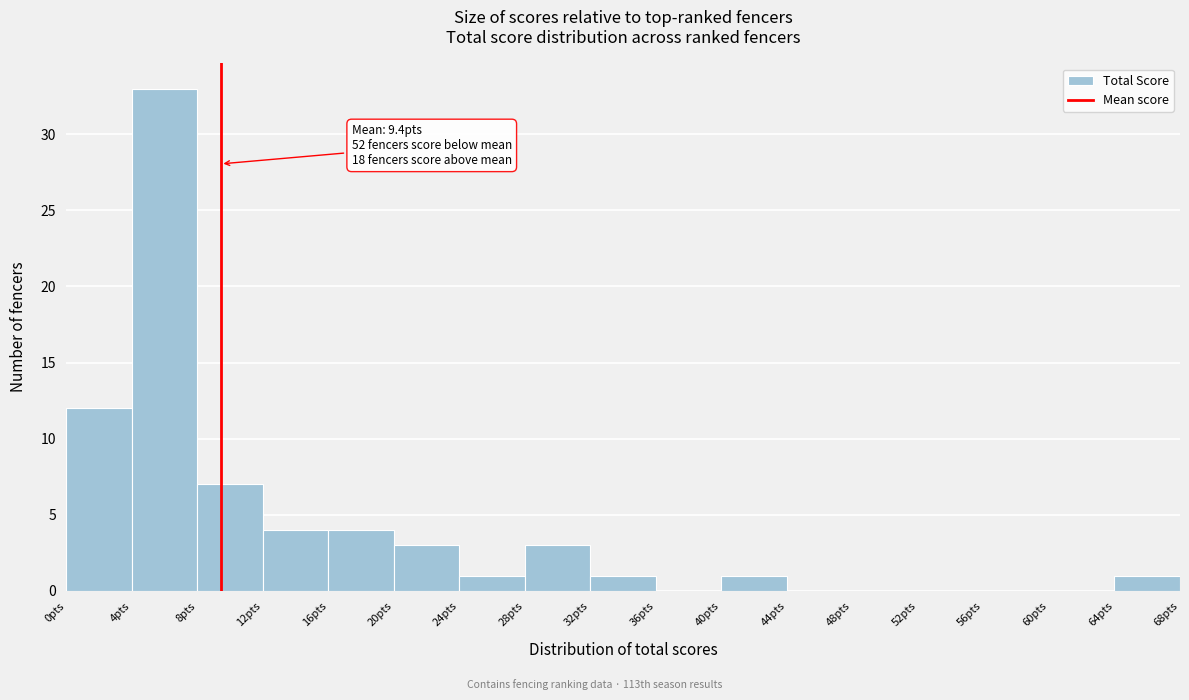

Which range on the x-axis has the tallest bar?

4 to 8